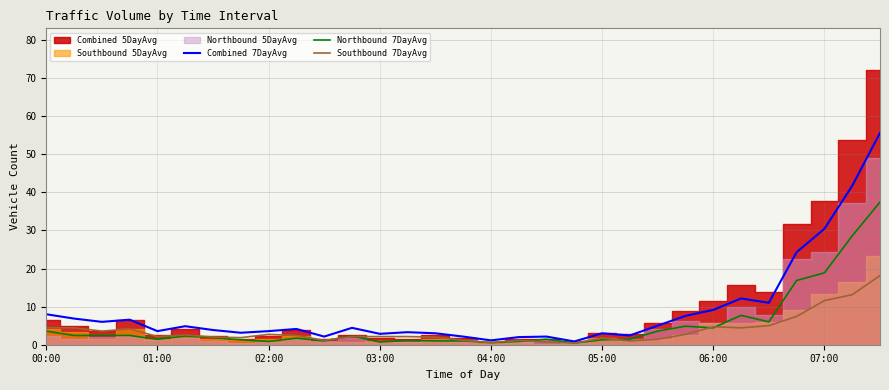

What is the highest value of the Combined 7DayAvg series?

55.6